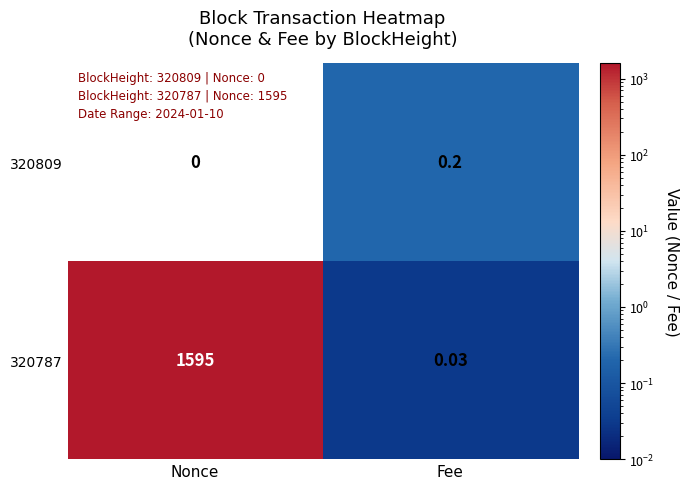

At how many categories does at least one series exceed 1141?

1